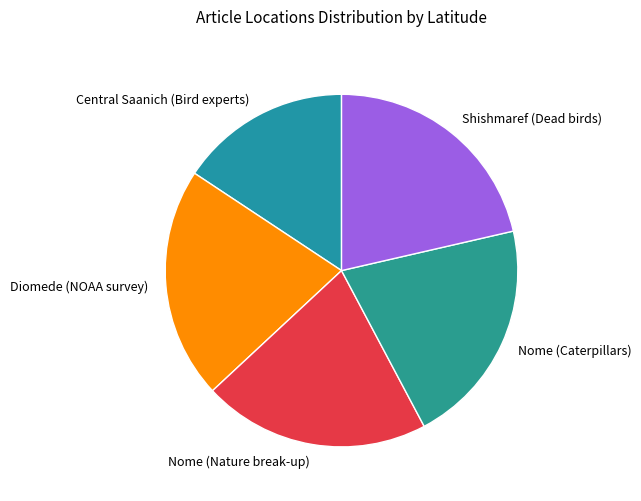

Which slice is the smallest?

Central Saanich (Bird experts)